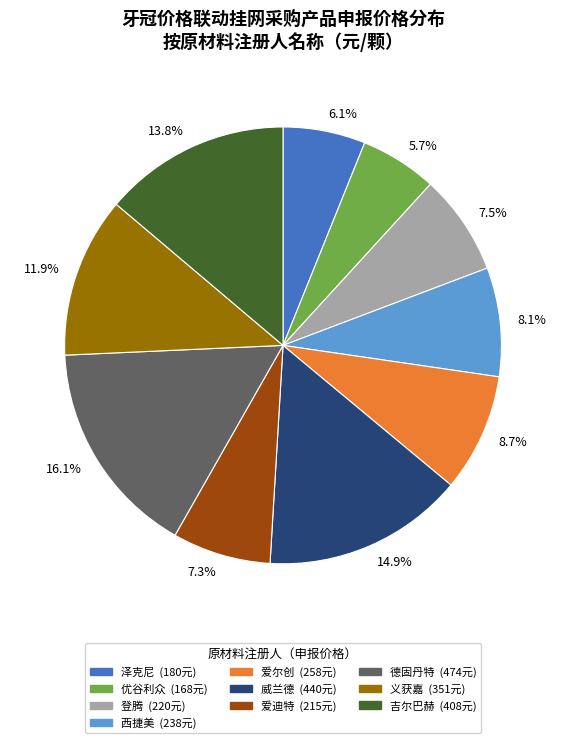

Combined, do 5.7% and 7.3% account for over 50%?

No